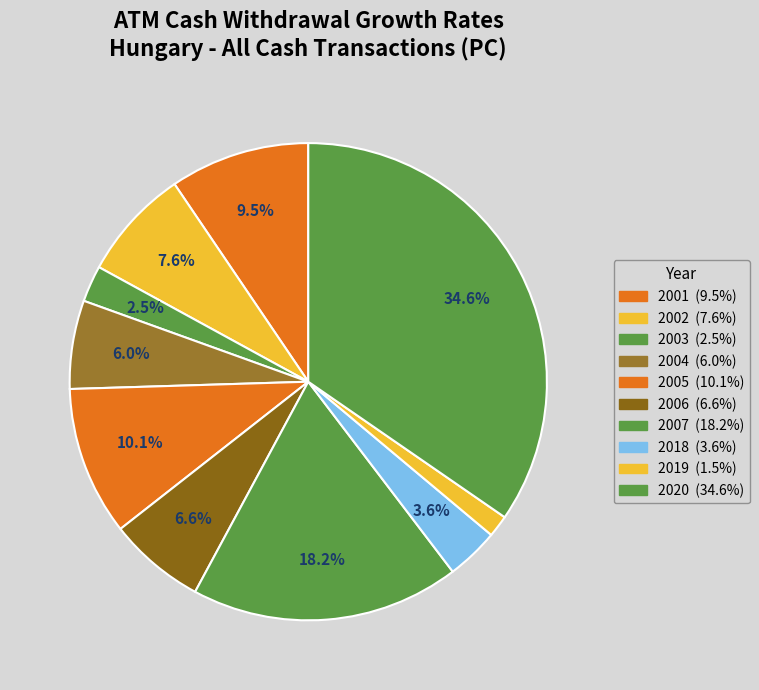

To the nearest percent, what percentage of the pie is 2002?

8%